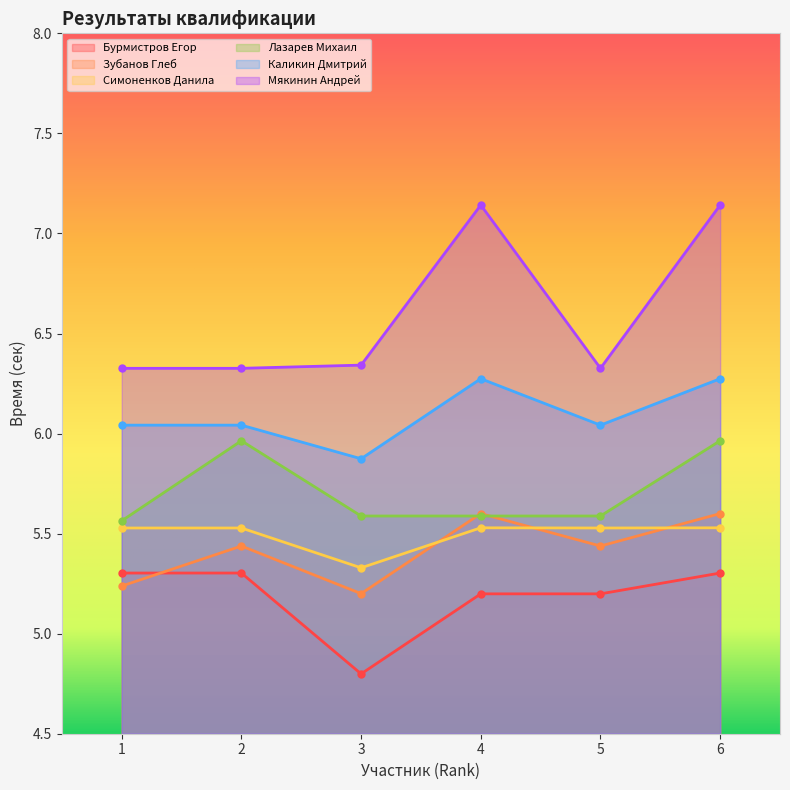

Which series has the largest total across all categories?

Мякинин Андрей